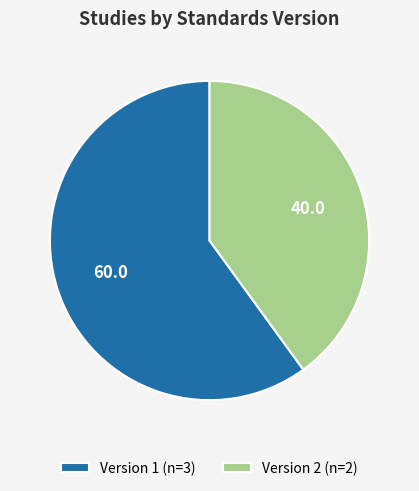

Which has a higher value, Version 1 (n=3) or Version 2 (n=2)?

Version 1 (n=3)